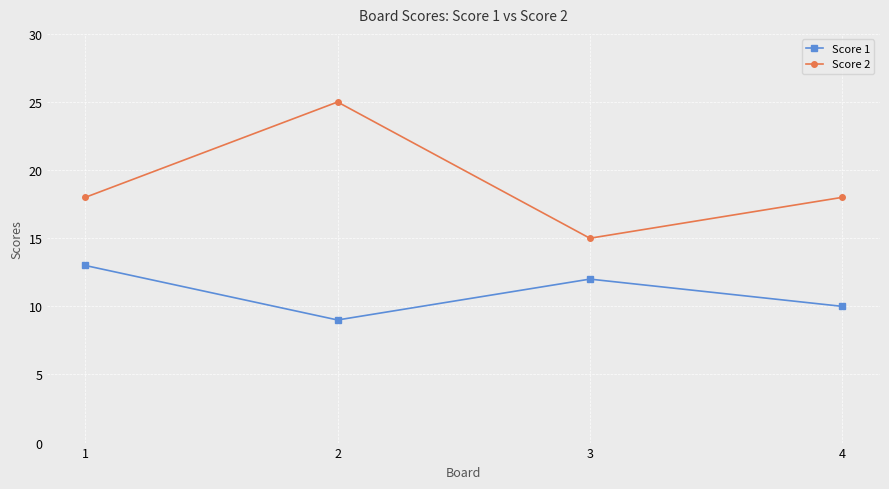

What is the sum of the Score 1 values at 4 and 2?

19